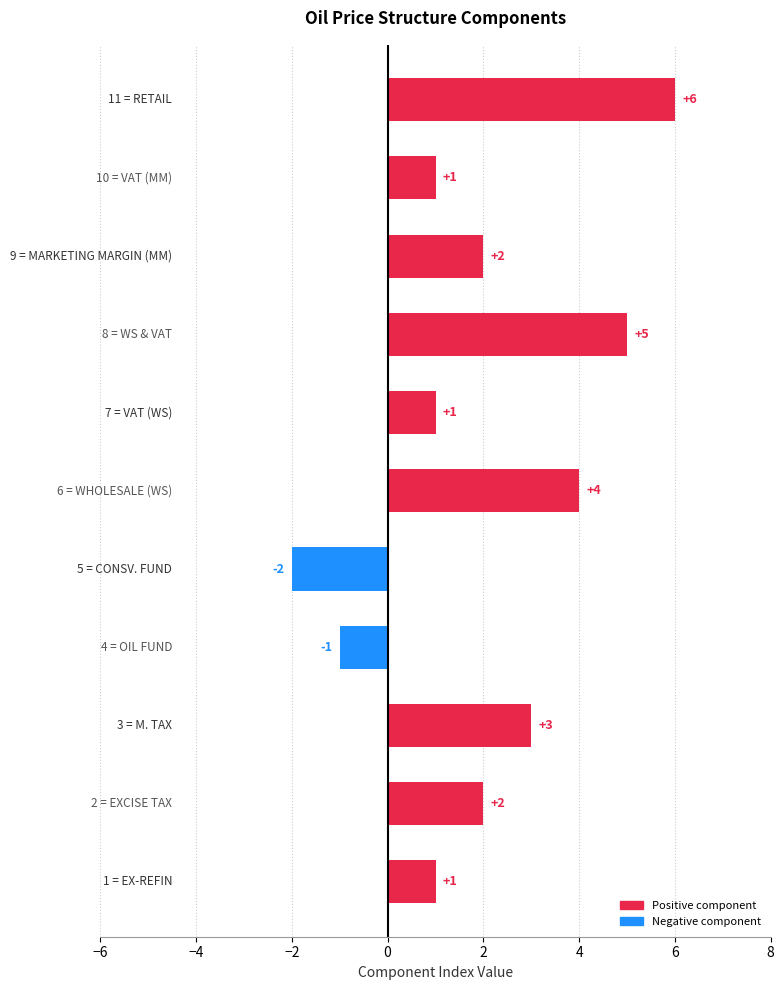

What is the approximate value at WS & VAT?

5